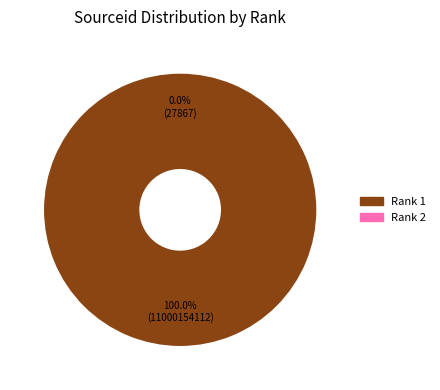

What is the largest slice in the pie chart?

1